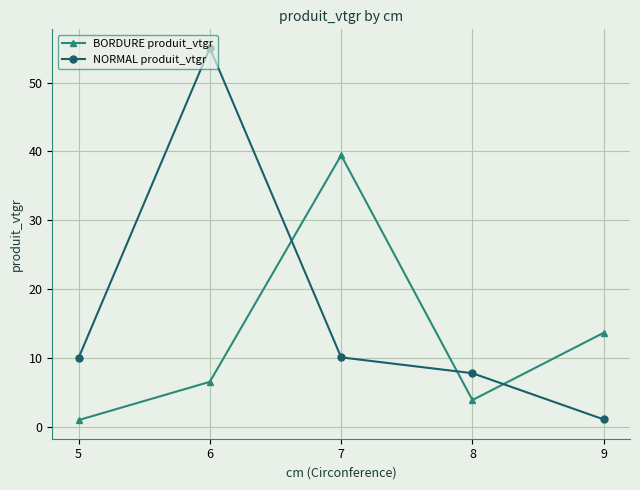

Which series changed the most between 6 and 8?

NORMAL produit_vtgr